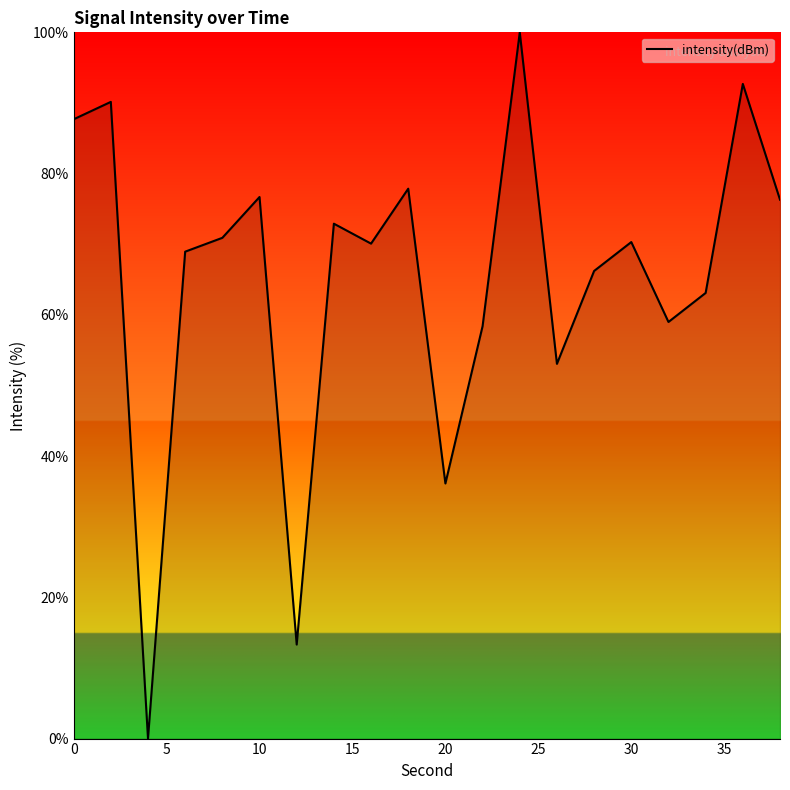

What is the difference between the second highest and minimum values?

92.7